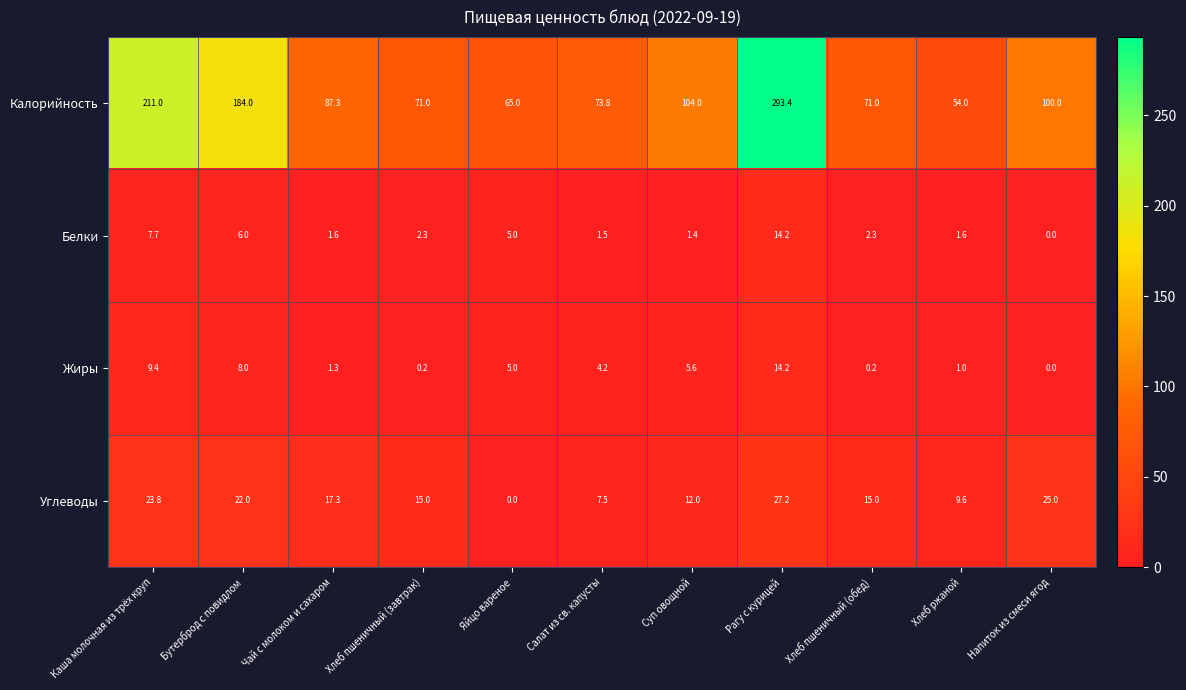

What is the lowest value of the Калорийность series?

54.0